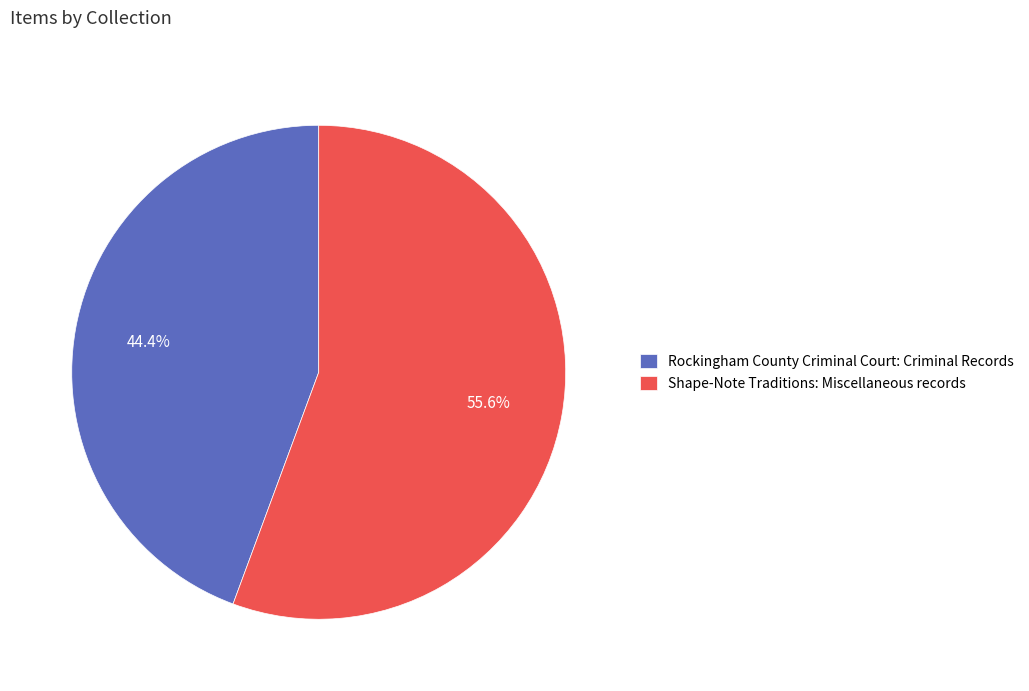

Is the sum of Shape-Note Traditions: Miscellaneous records and Rockingham County Criminal Court: Criminal Records greater than half?

Yes